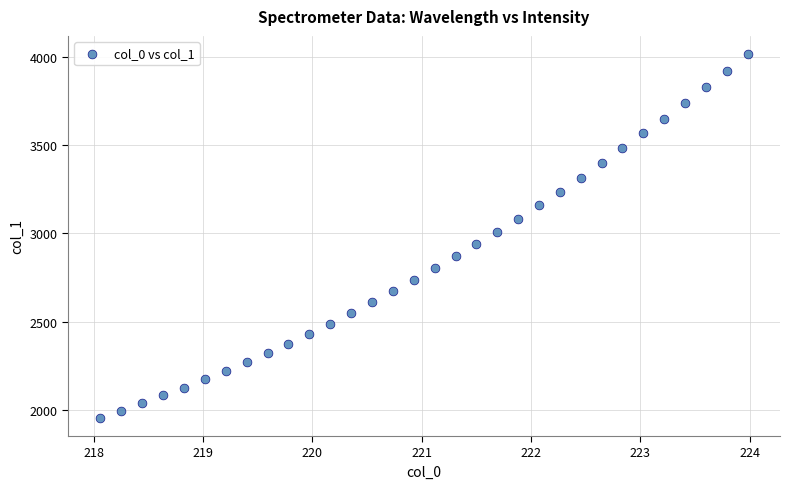

What is the range of X values (max minus min)?

5.9